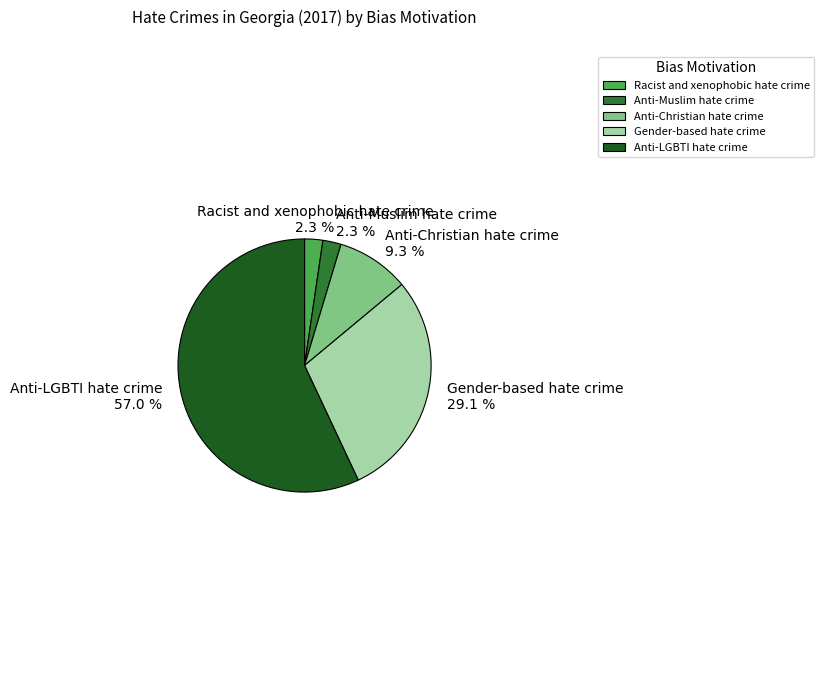

Does any single category account for the majority?

Yes